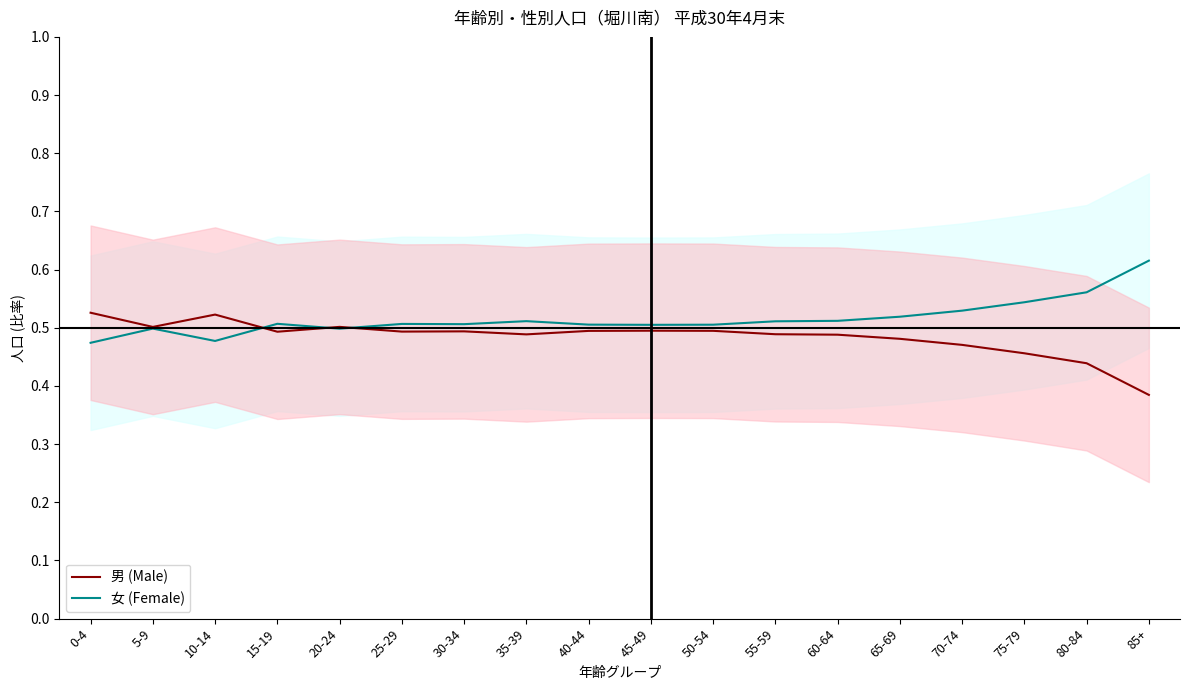

What is the sum of the 女 (Female) values at 5-9 and 80-84?

1.1